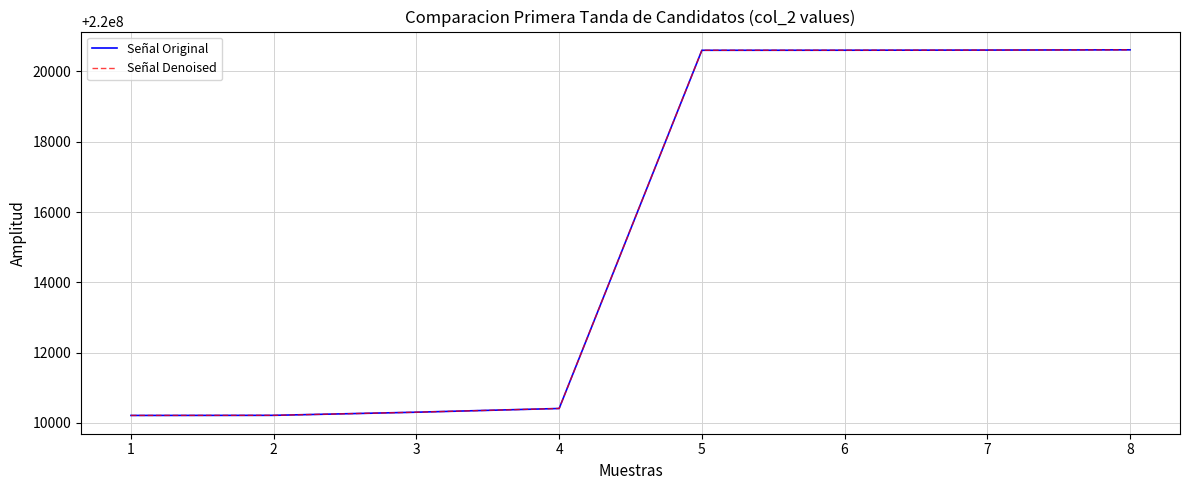

Rank the categories by Señal Denoised value from lowest to highest.

1, 2, 3, 4, 5, 6, 7, 8